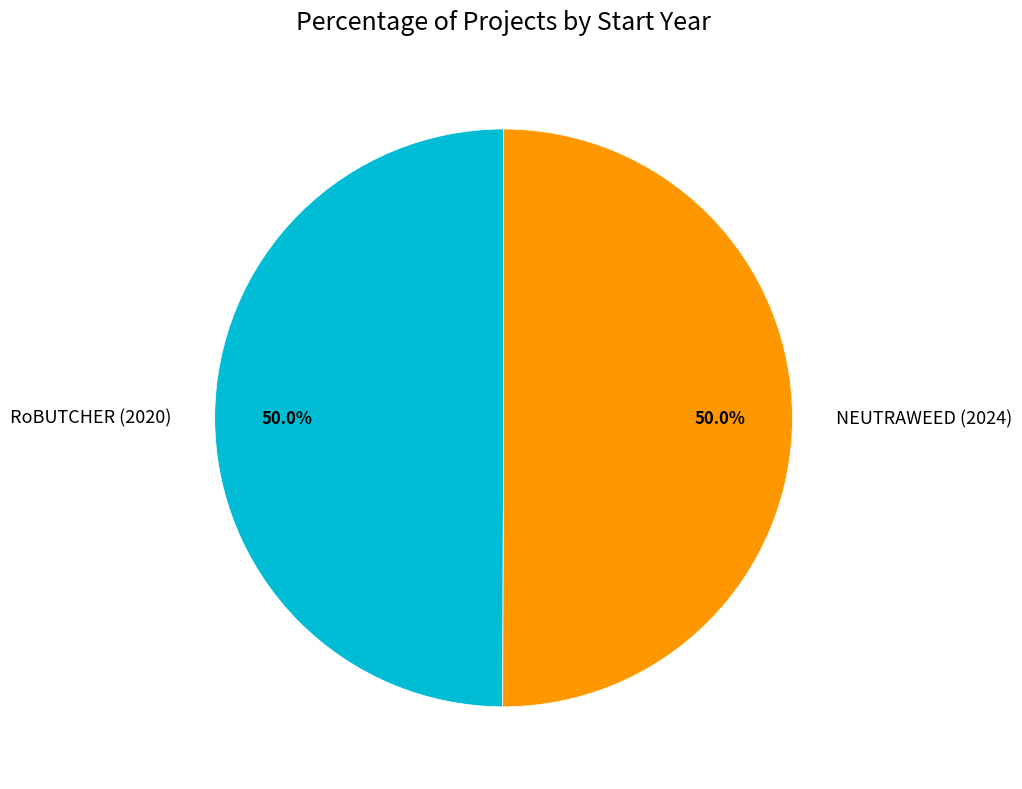

Is it true that NEUTRAWEED (2024) is 50% of the pie?

True